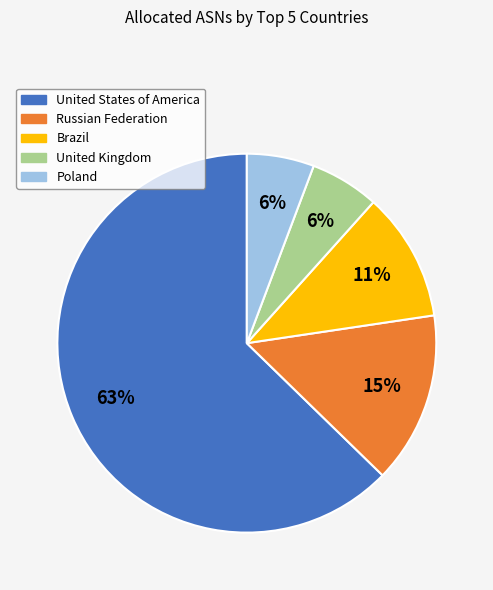

Which category has the biggest portion of the pie?

United States of America